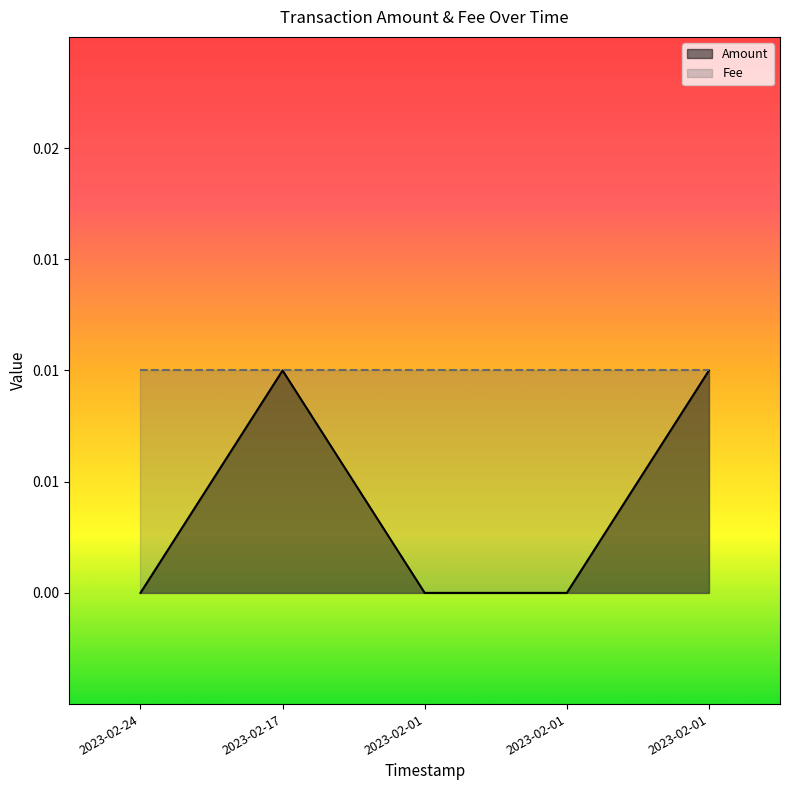

Which series has the widest spread of values?

Amount